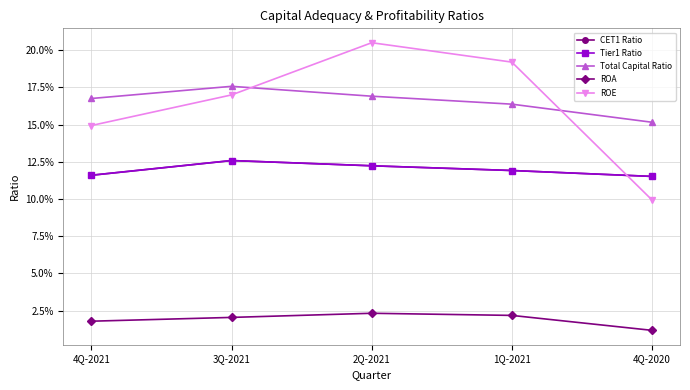

What is the maximum value for Total Capital Ratio?

0.2